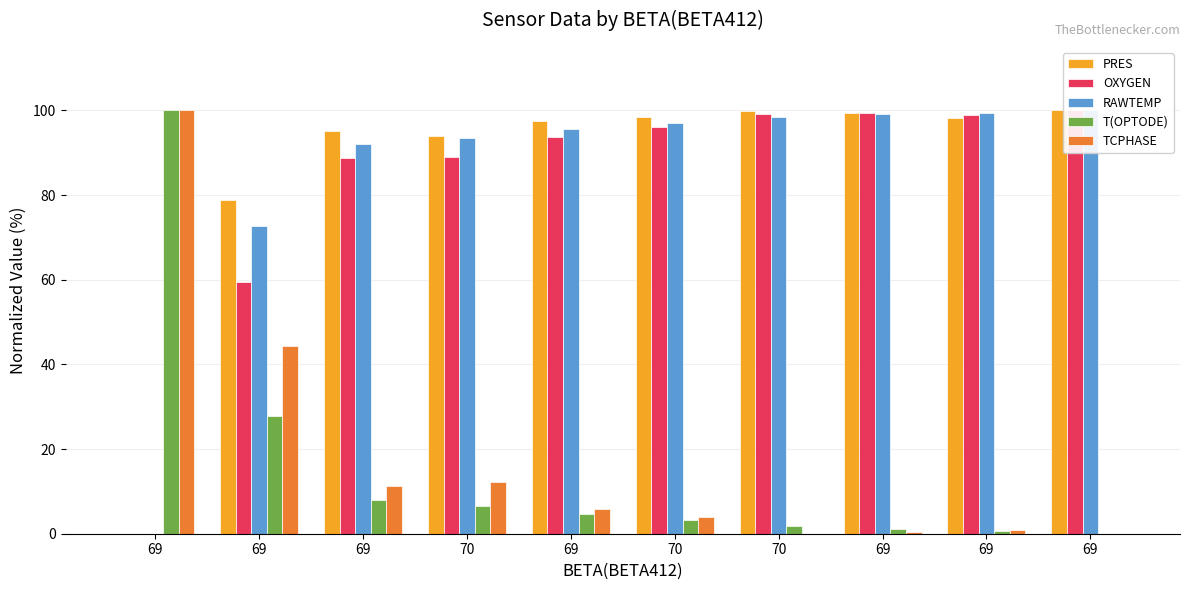

What is the difference between the OXYGEN values at 69 and 69?

99.4